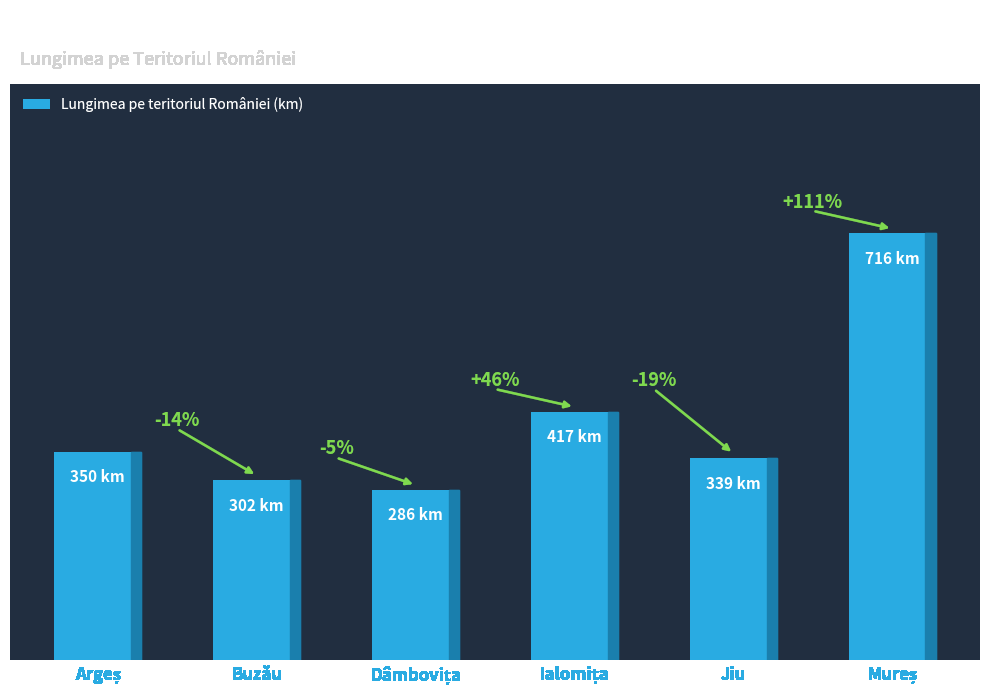

What is the label of the 2nd bar from the right?

Jiu